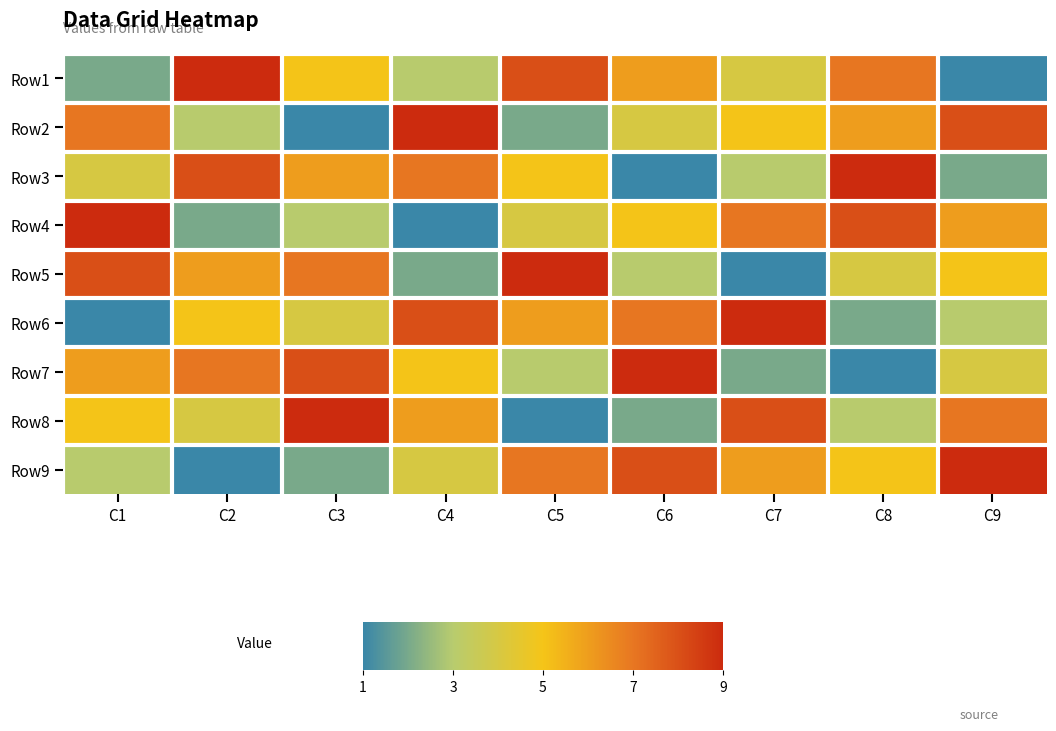

Reading left to right, list all the values displayed in this chart.

Row1: C1=2	C2=9	C3=5	C4=3	C5=8	C6=6	C7=4	C8=7	C9=1
Row2: C1=7	C2=3	C3=1	C4=9	C5=2	C6=4	C7=5	C8=6	C9=8
Row3: C1=4	C2=8	C3=6	C4=7	C5=5	C6=1	C7=3	C8=9	C9=2
Row4: C1=9	C2=2	C3=3	C4=1	C5=4	C6=5	C7=7	C8=8	C9=6
Row5: C1=8	C2=6	C3=7	C4=2	C5=9	C6=3	C7=1	C8=4	C9=5
Row6: C1=1	C2=5	C3=4	C4=8	C5=6	C6=7	C7=9	C8=2	C9=3
Row7: C1=6	C2=7	C3=8	C4=5	C5=3	C6=9	C7=2	C8=1	C9=4
Row8: C1=5	C2=4	C3=9	C4=6	C5=1	C6=2	C7=8	C8=3	C9=7
Row9: C1=3	C2=1	C3=2	C4=4	C5=7	C6=8	C7=6	C8=5	C9=9